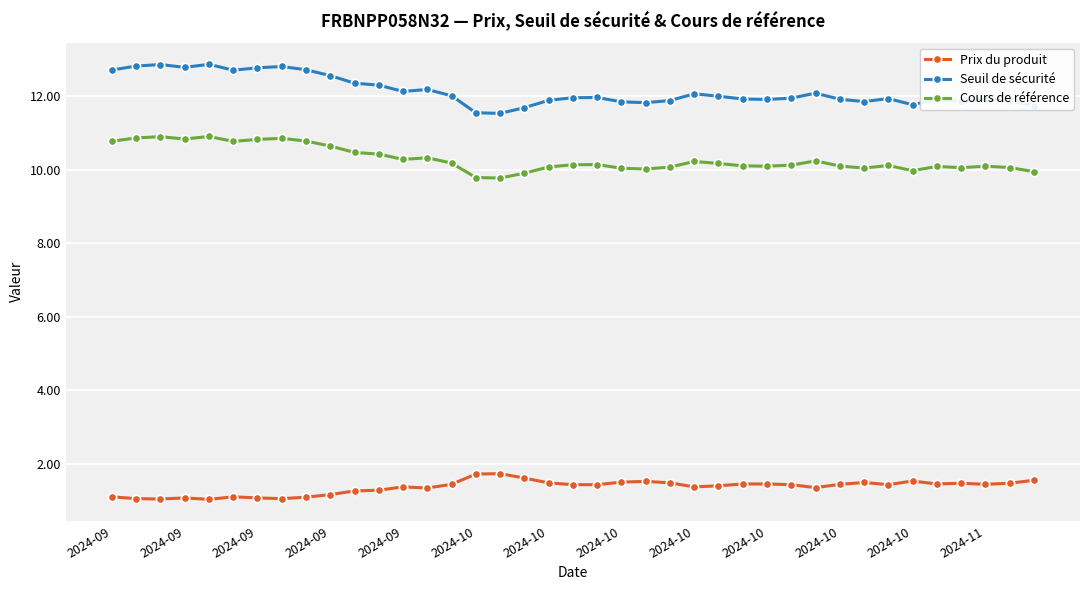

What is the value of the Seuil de sécurité point at the 30th from the left?

12.1